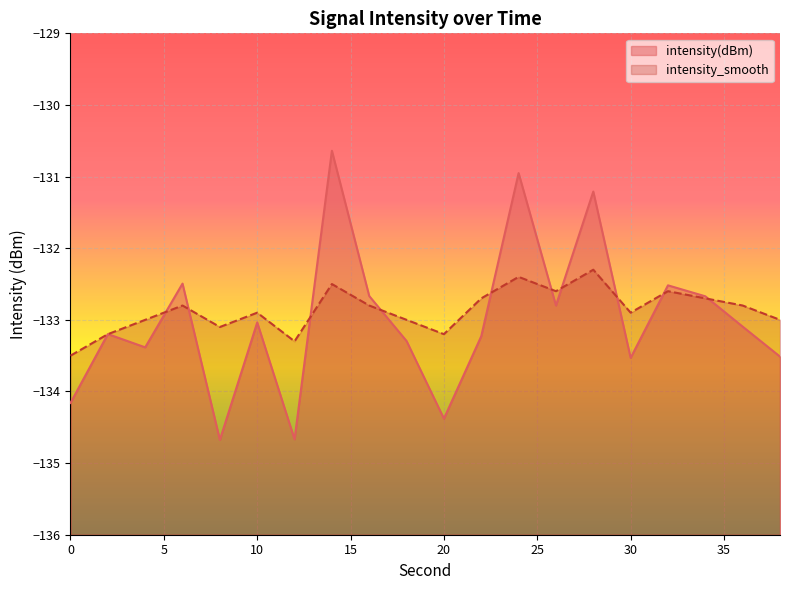

At how many categories does at least one series exceed -134?

20